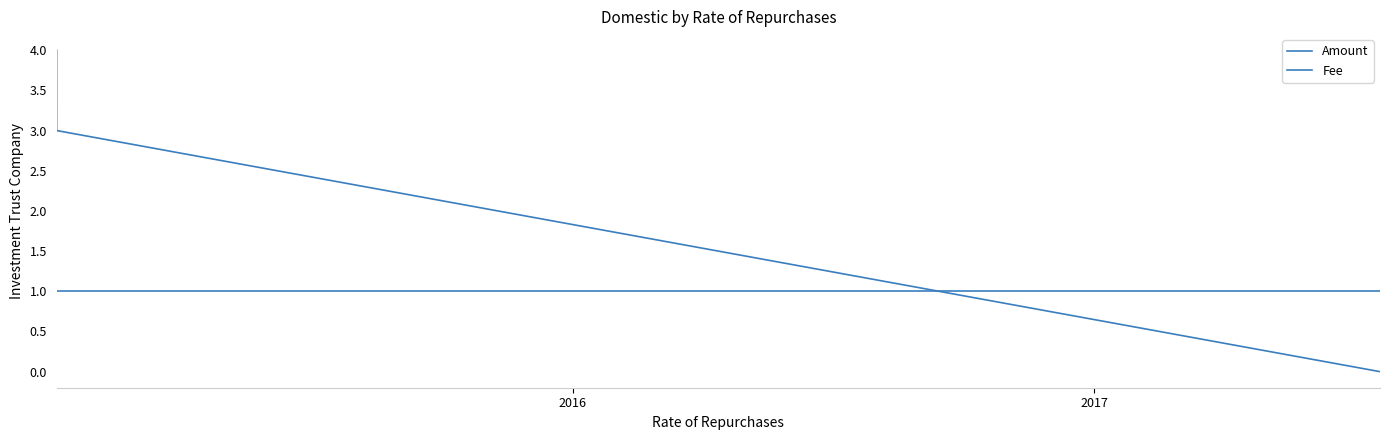

Does the chart have visible grid lines?

No